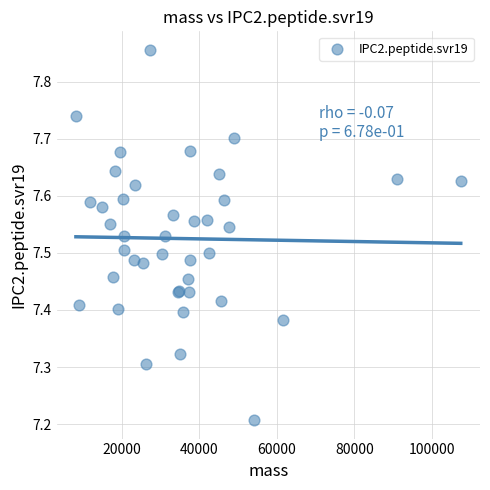

What Y value in the scatter plot is closest to 7?

7.2